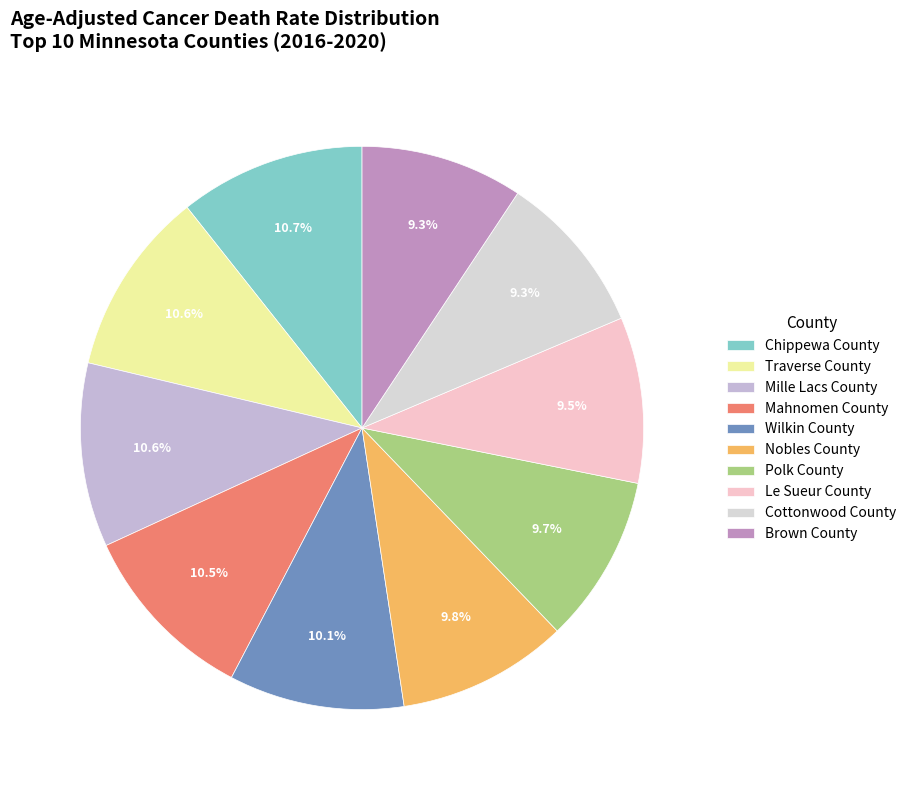

Combined, do Nobles County and Traverse County account for over 50%?

No